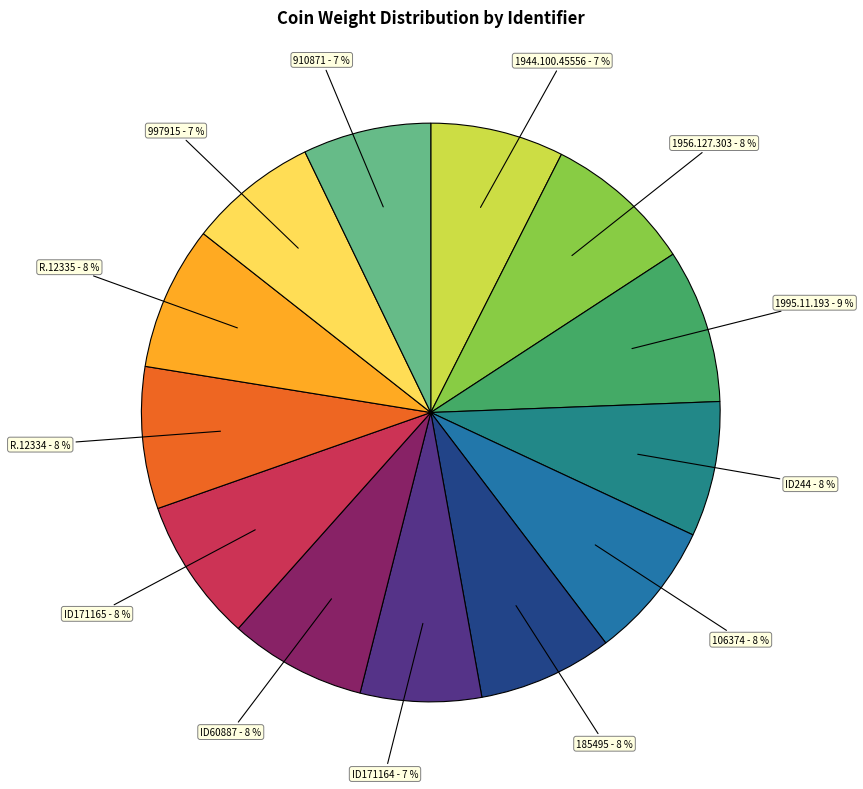

How many segments does this pie chart have?

13